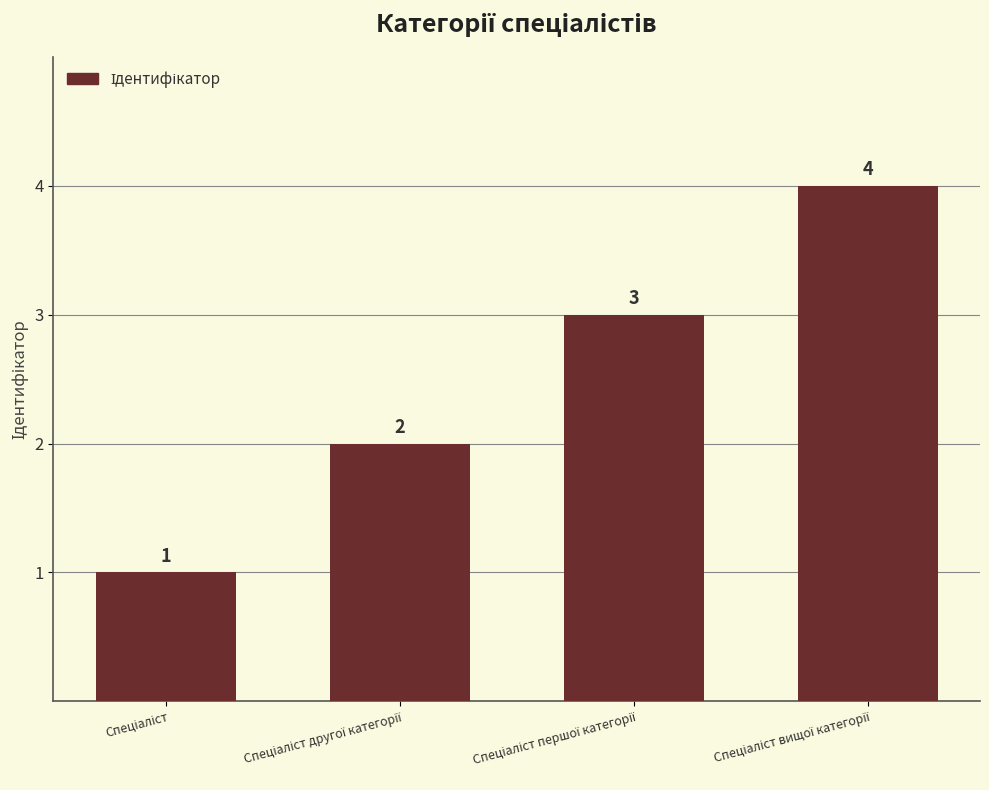

How many values are between 2 and 4?

3